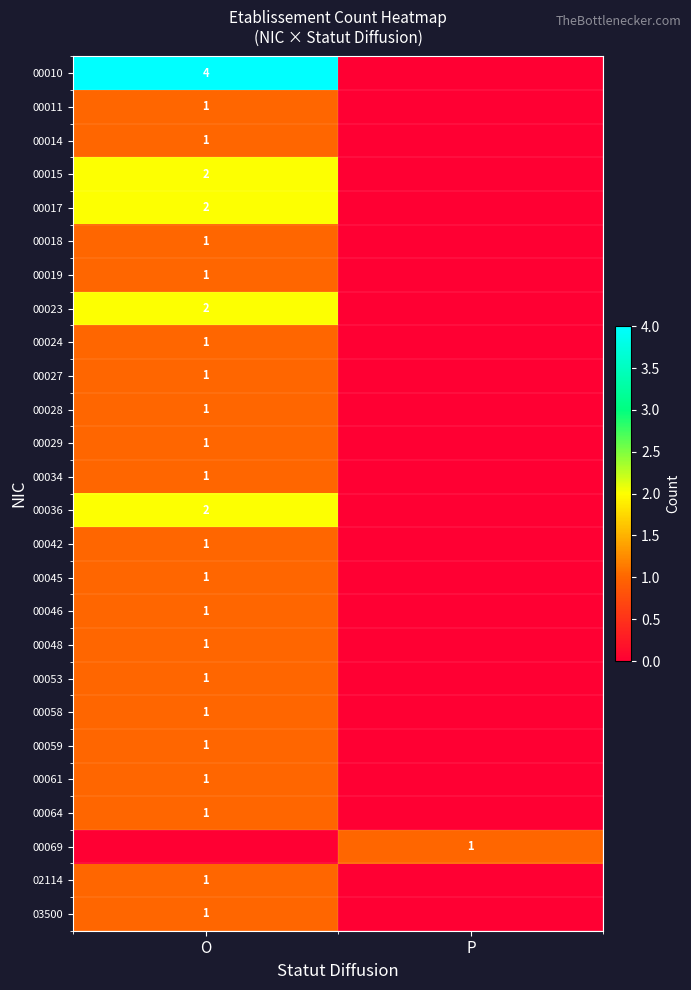

The value of 00023 at O is 1. True or false?

False